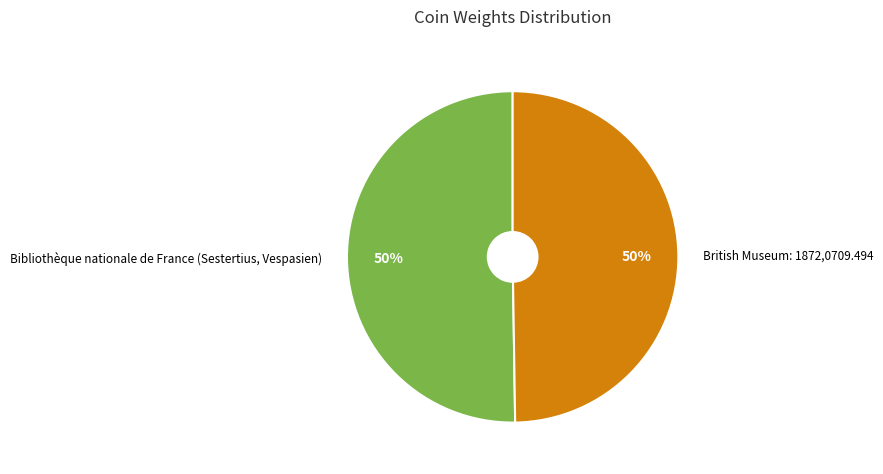

Approximately how many times larger is the value at Bibliothèque nationale de France (Sestertius, Vespasien) compared to British Museum: 1872,0709.494?

1.0